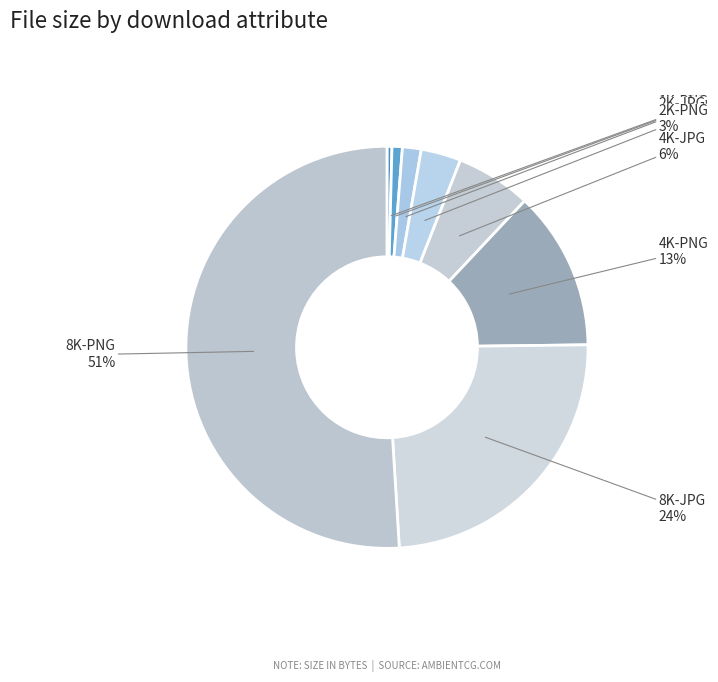

Which category accounts for the majority?

8K-PNG